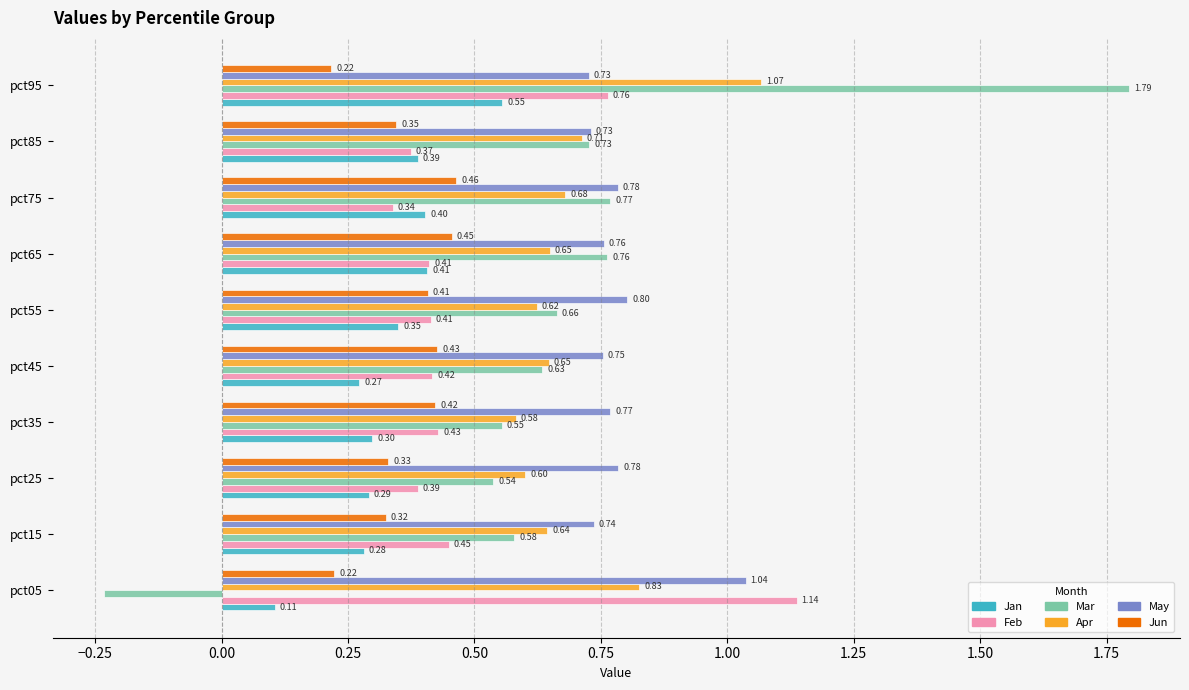

Count the Feb values in the range 0 to 1.

9